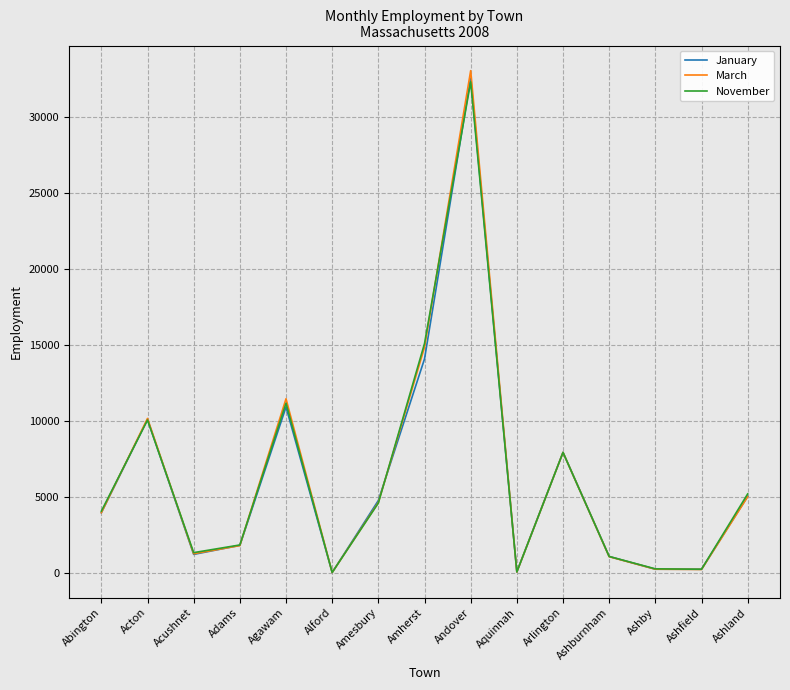

What is the lowest value of the November series?

29